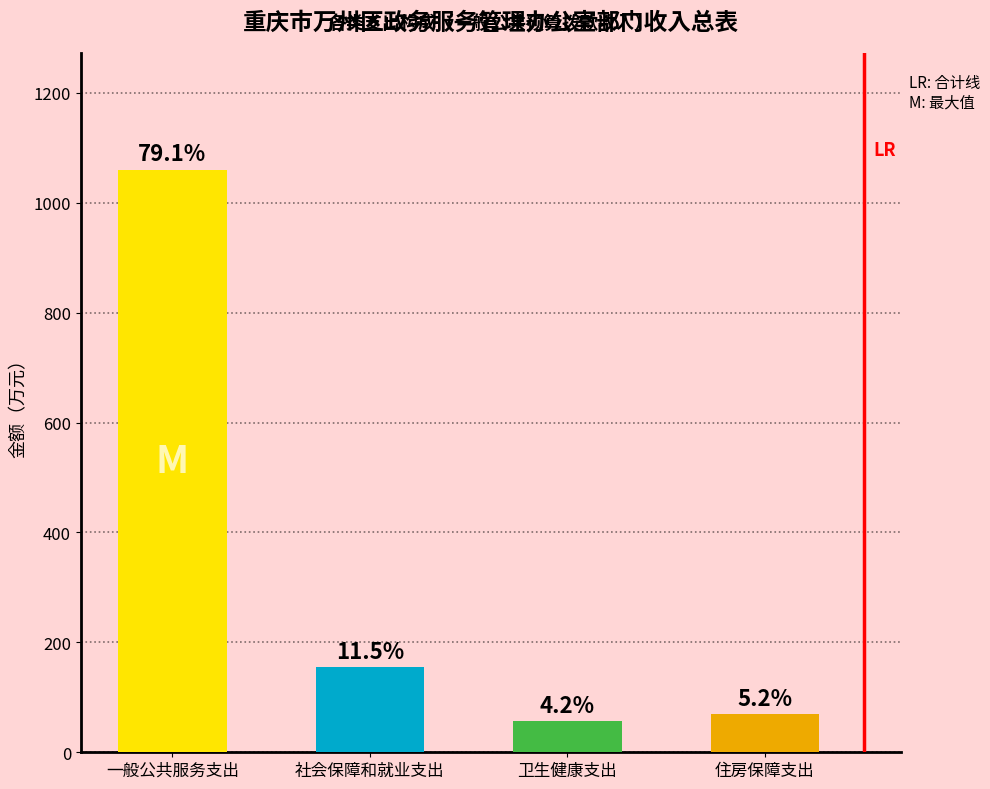

Read the value at 社会保障和就业支出.

154.3